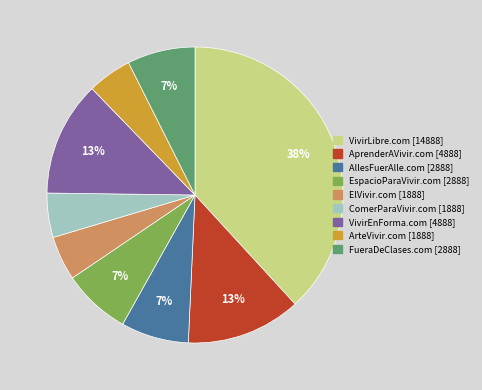

Does VivirEnForma.com represent more than half of the total?

No